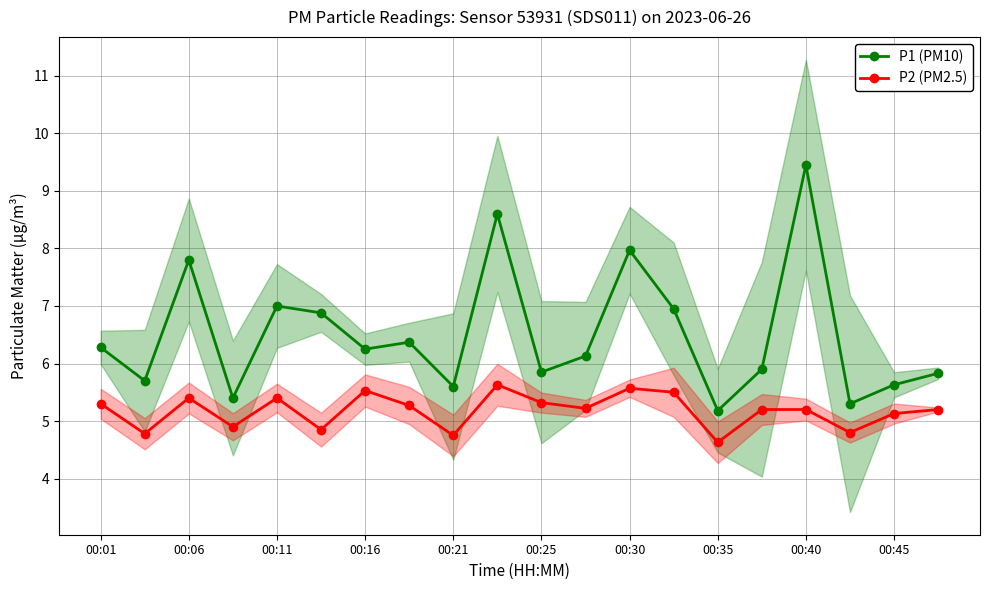

True or false: P1 (PM10) and P2 (PM2.5) cross at least once.

False